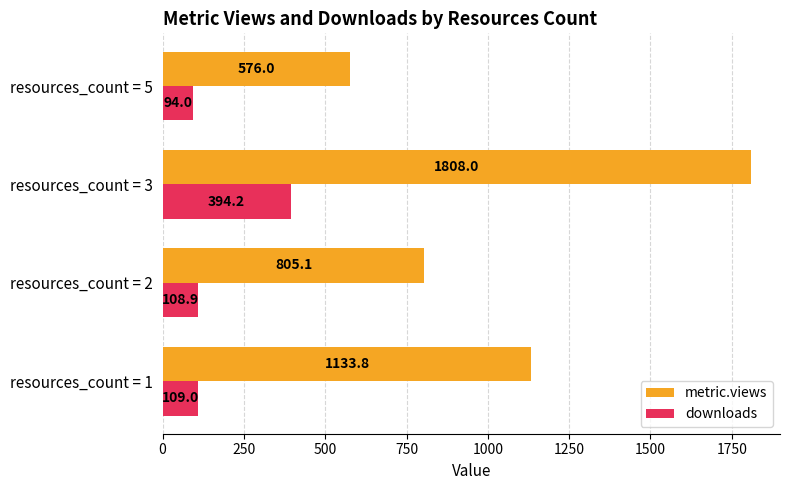

Which series has the largest total across all categories?

metric.views